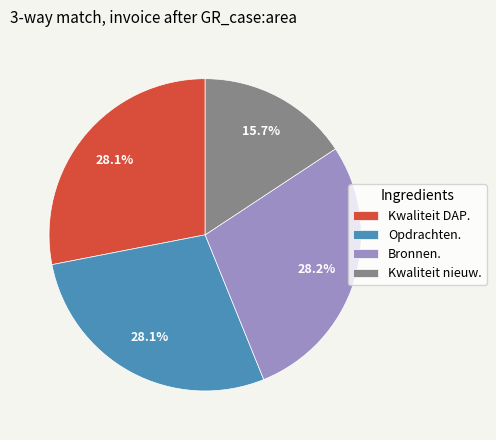

The Bronnen. slice represents 37% of the pie. True or false?

False